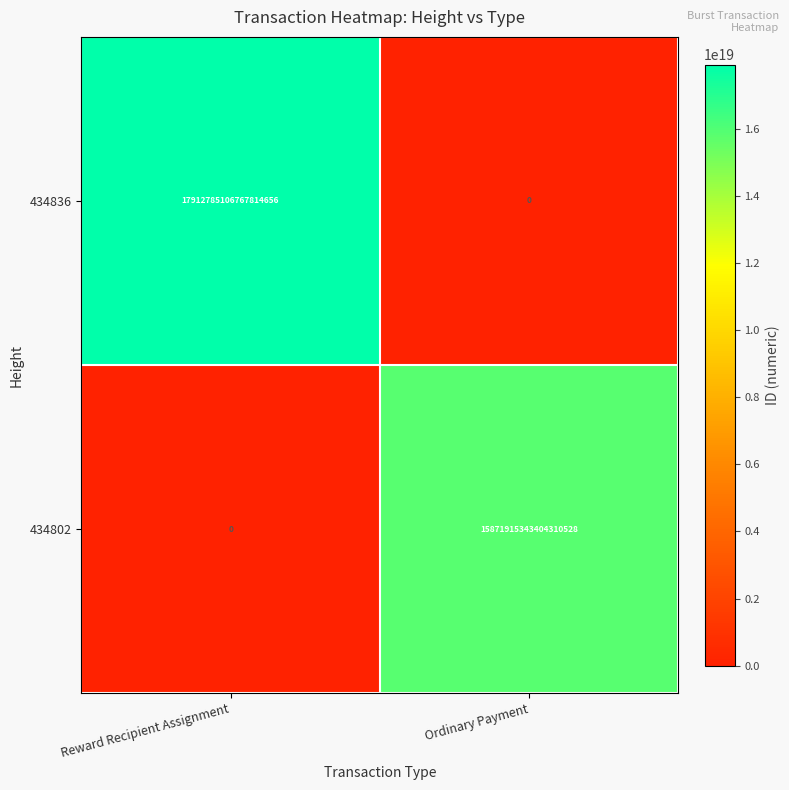

Rank the series by their maximum value, from highest to lowest.

434836, 434802